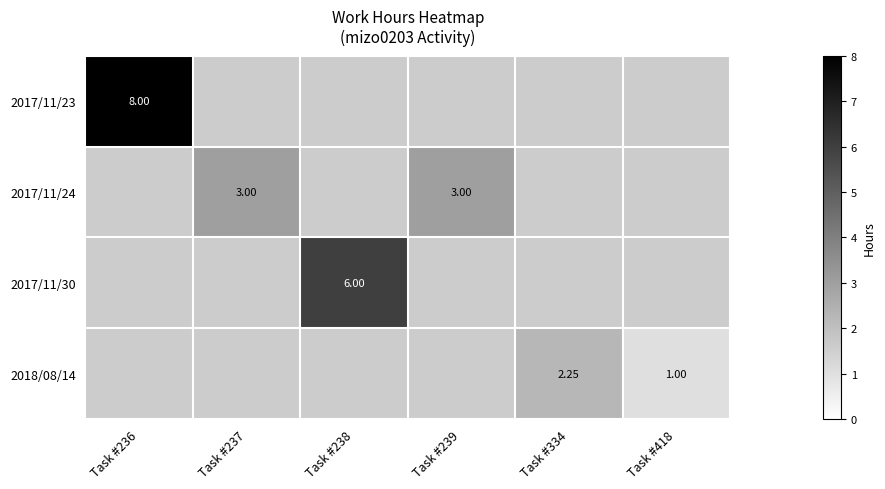

How many values in 2017/11/30 are above zero?

1